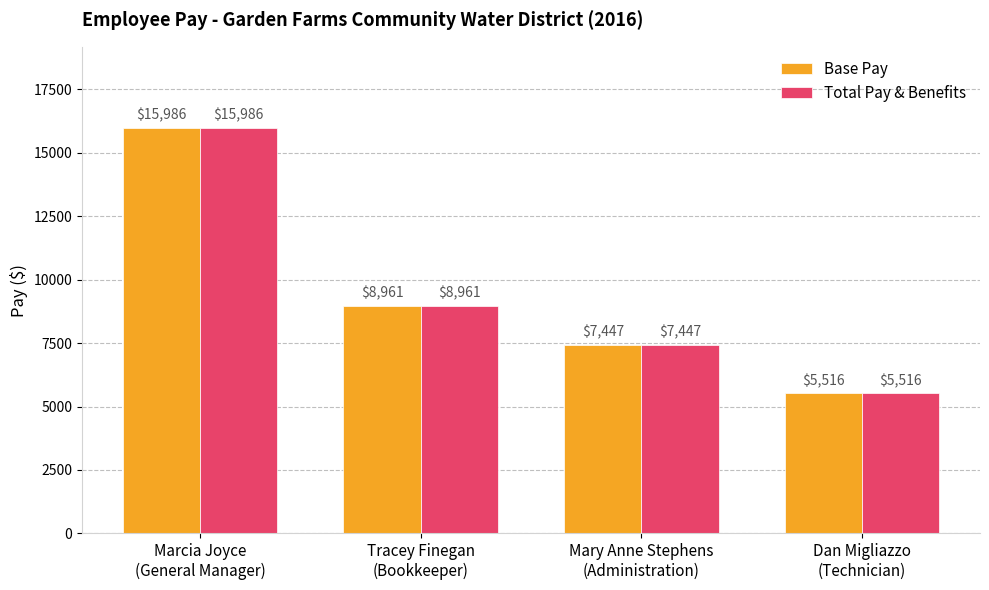

What are all the series names shown in the legend?

Base Pay, Total Pay & Benefits